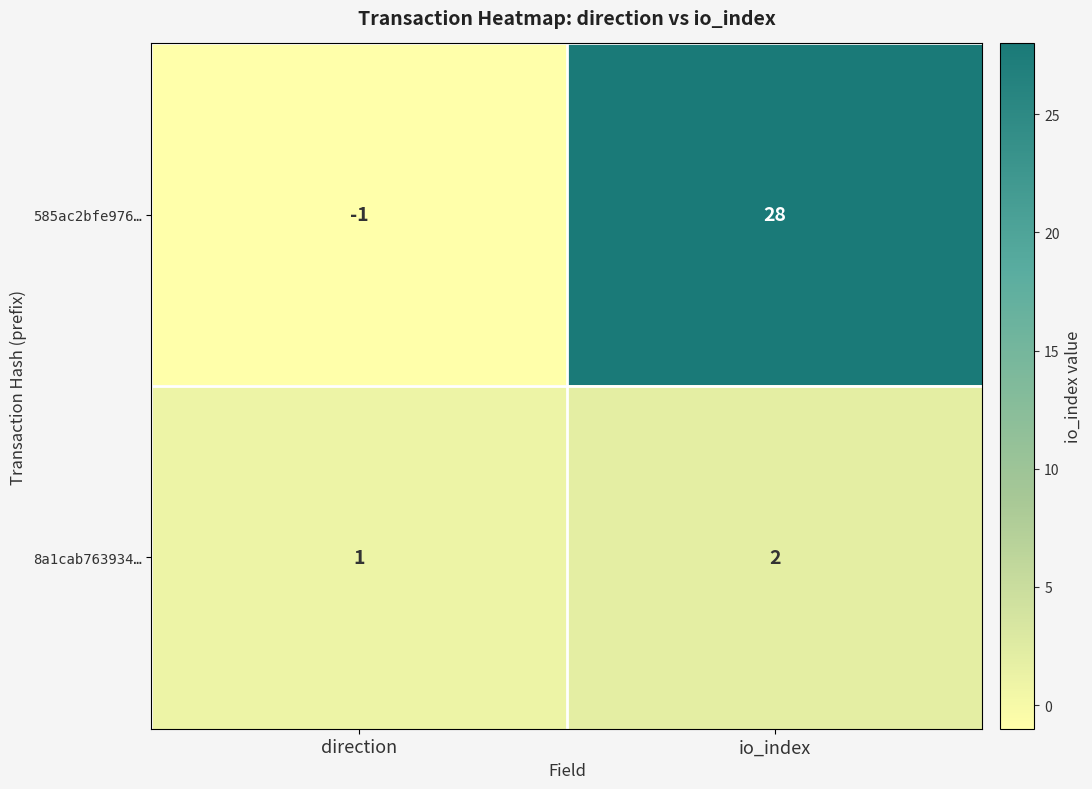

What is the sum of the 8a1cab763934… values at direction and io_index?

3